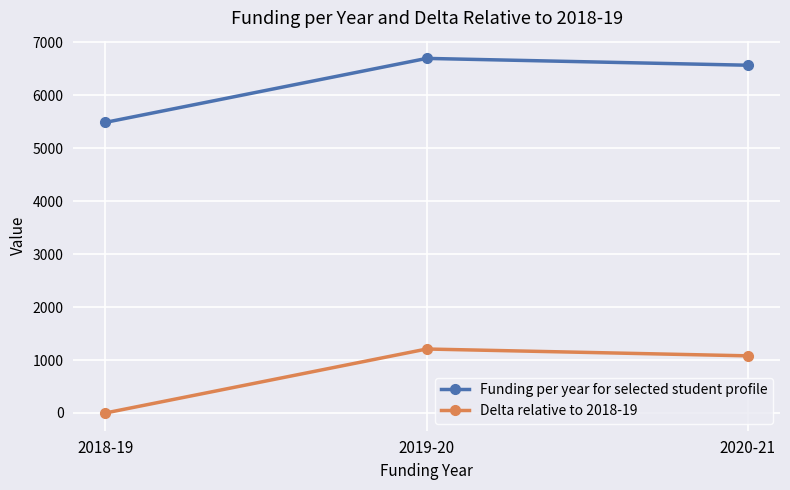

Is the value of Funding per year for selected student profile at 2019-20 greater than the value of Delta relative to 2018-19 at 2018-19?

Yes